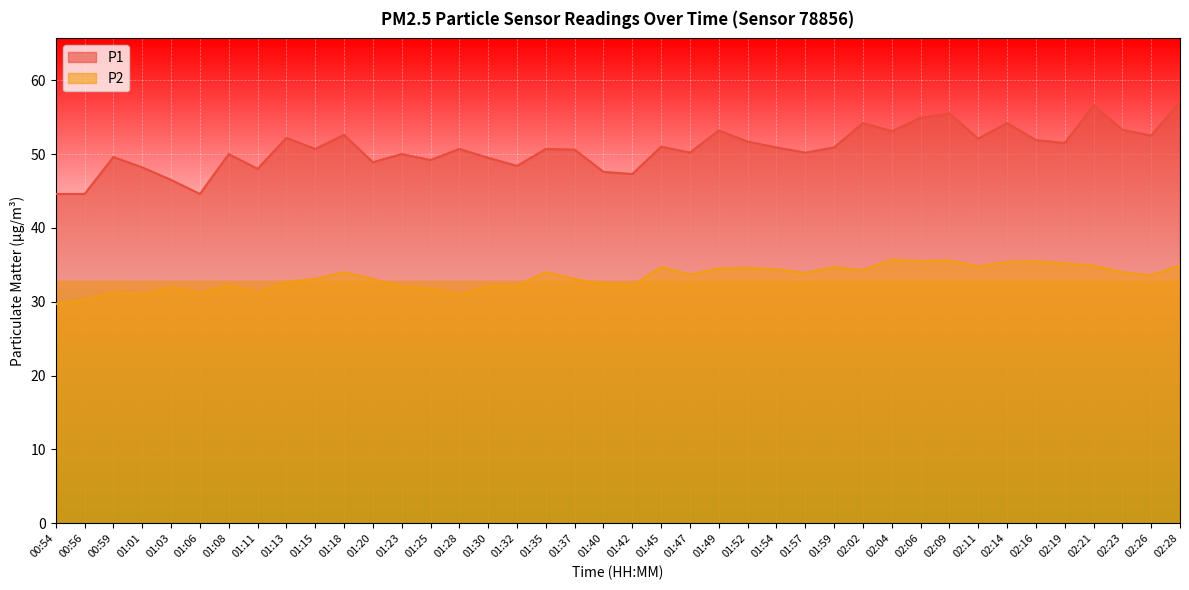

How many distinct data groups are displayed?

2